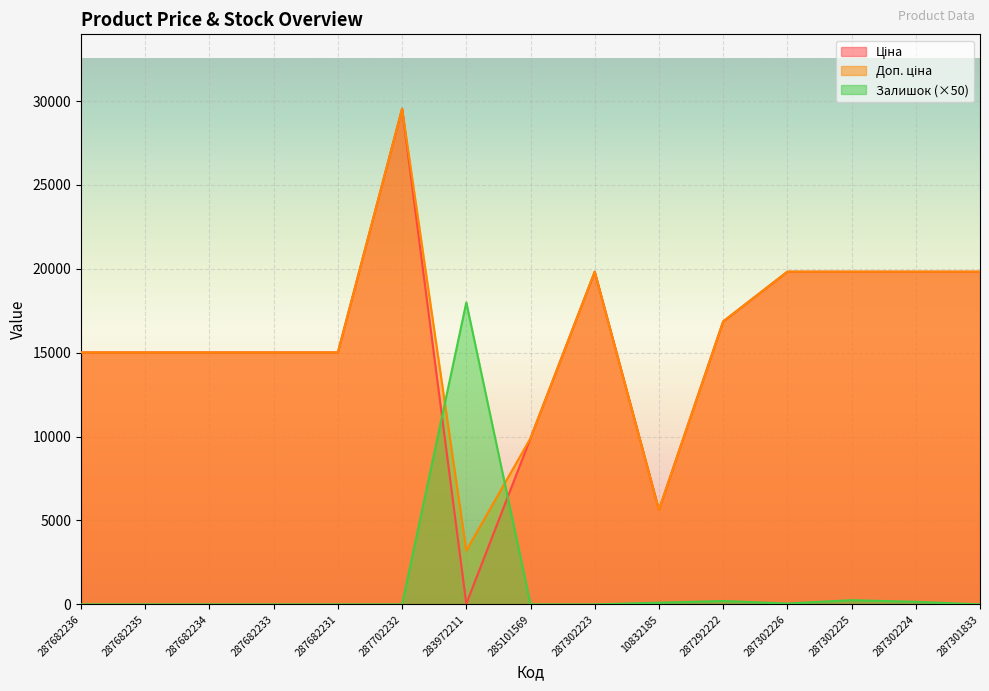

What is the label of the 4th point from the right?

287302226